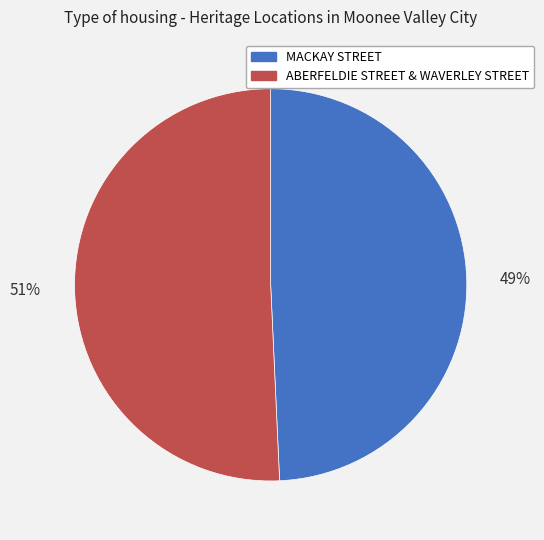

Is it true that ABERFELDIE STREET & WAVERLEY STREET is 37% of the pie?

False